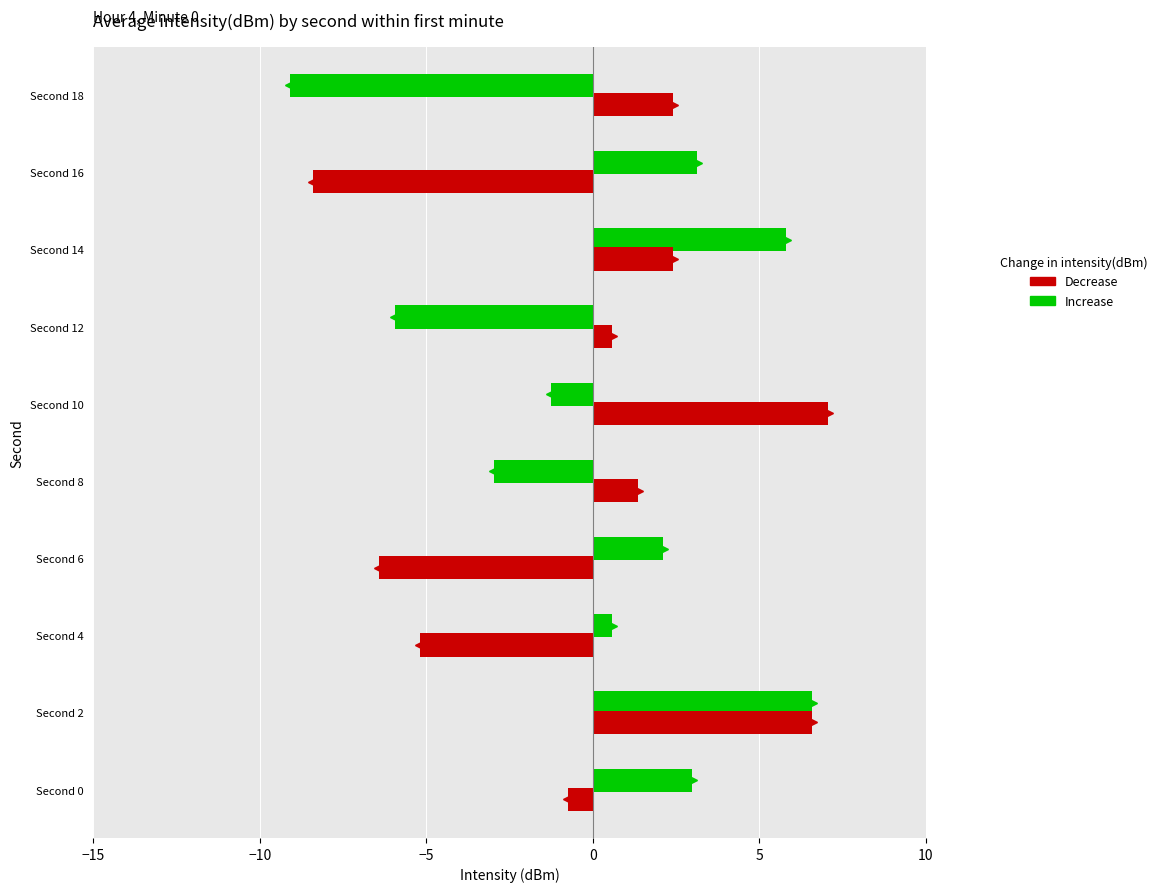

What are all the series names shown in the legend?

Decrease, Increase